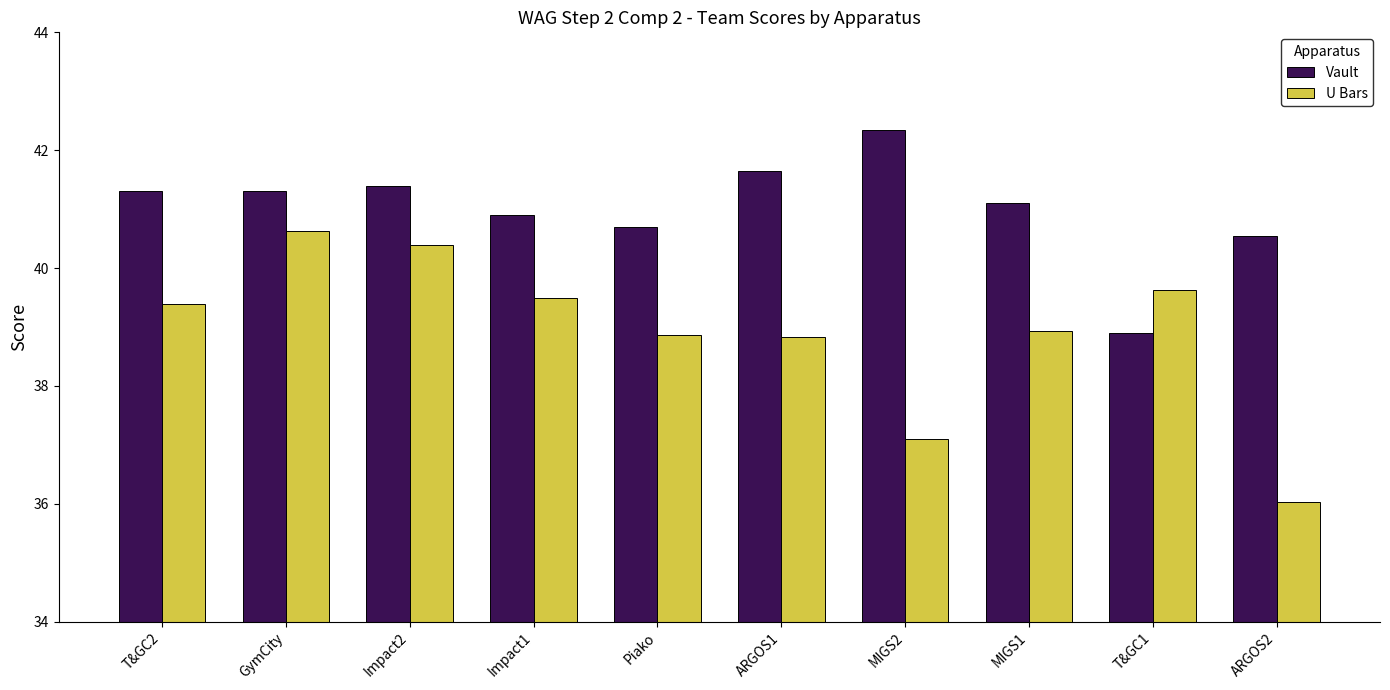

What is the average value of the Vault series?

41.0